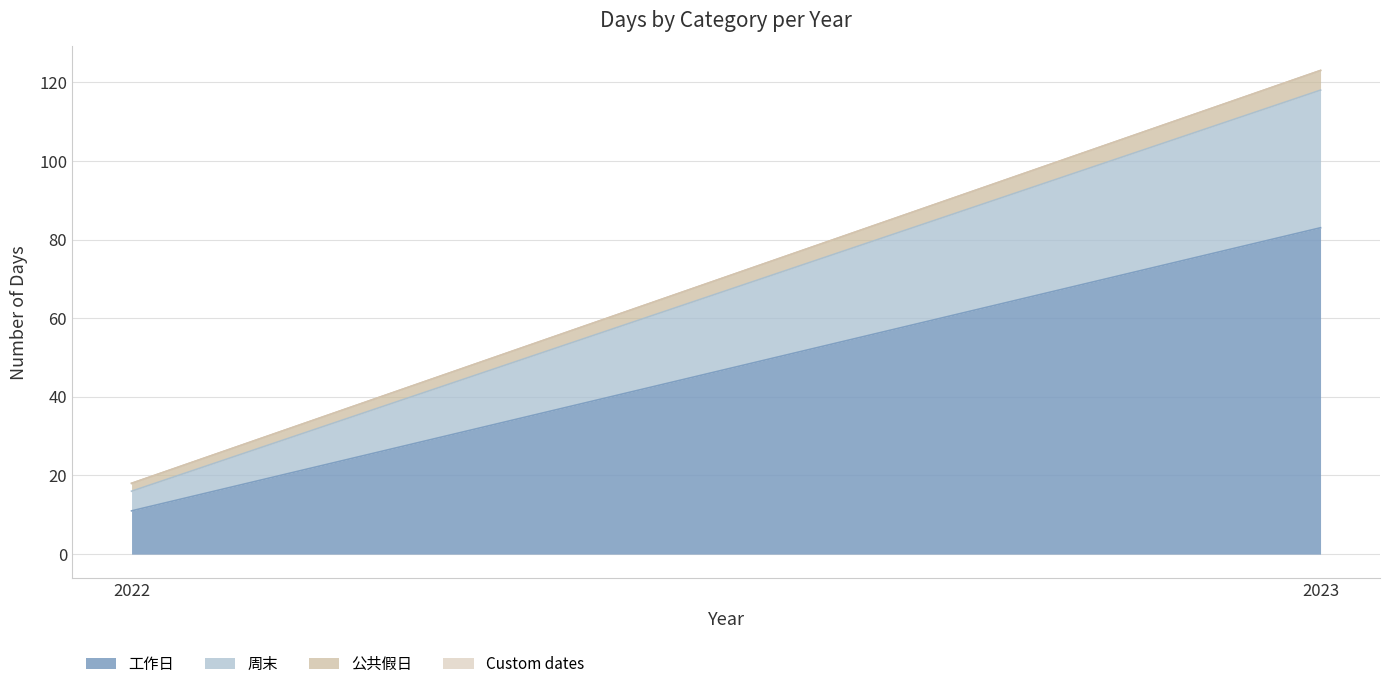

Is it true that 公共假日 equals 3 at 2022?

False